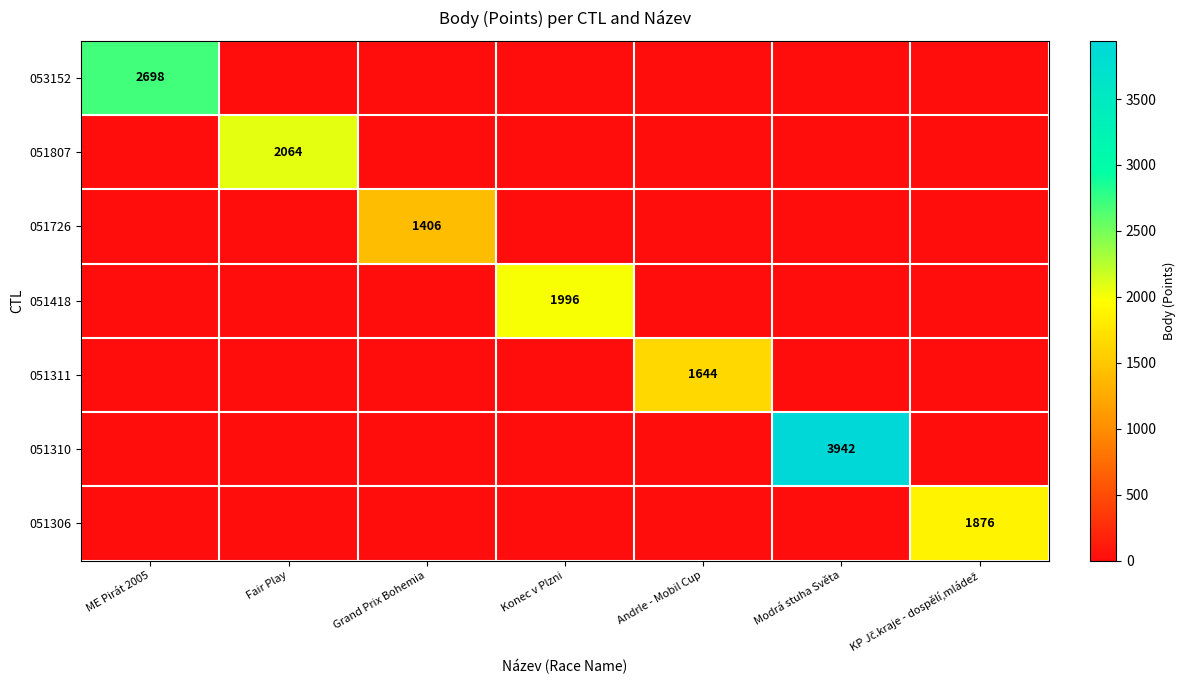

What is the average value of the 051311 series?

235